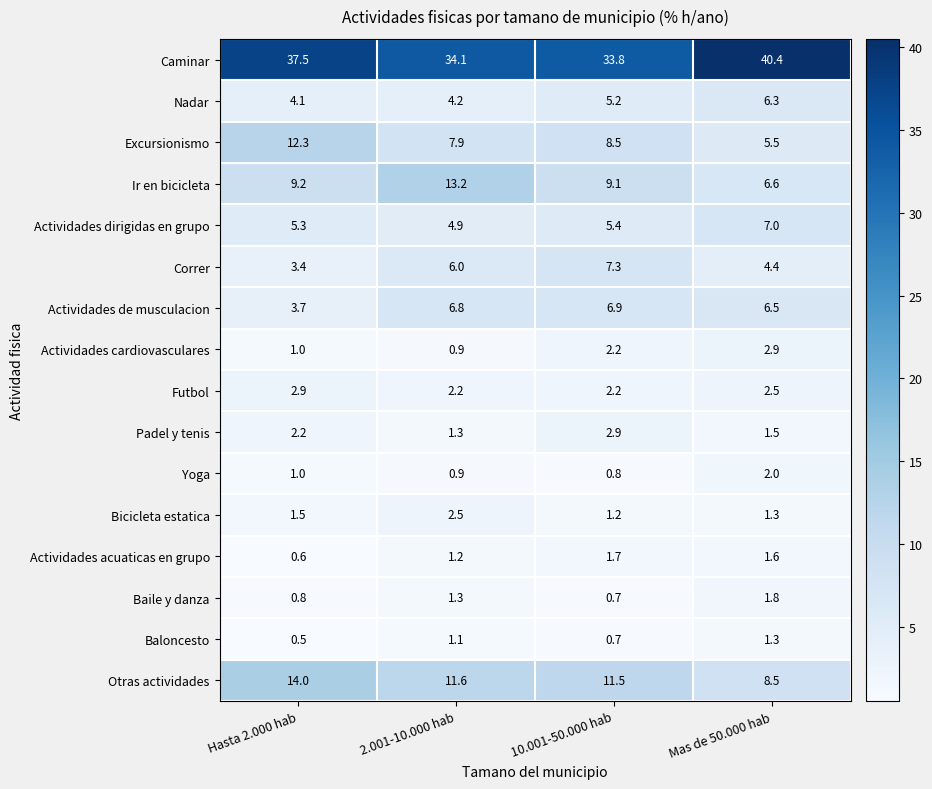

What is the total value across all series at 10.001-50.000 hab?

100.1